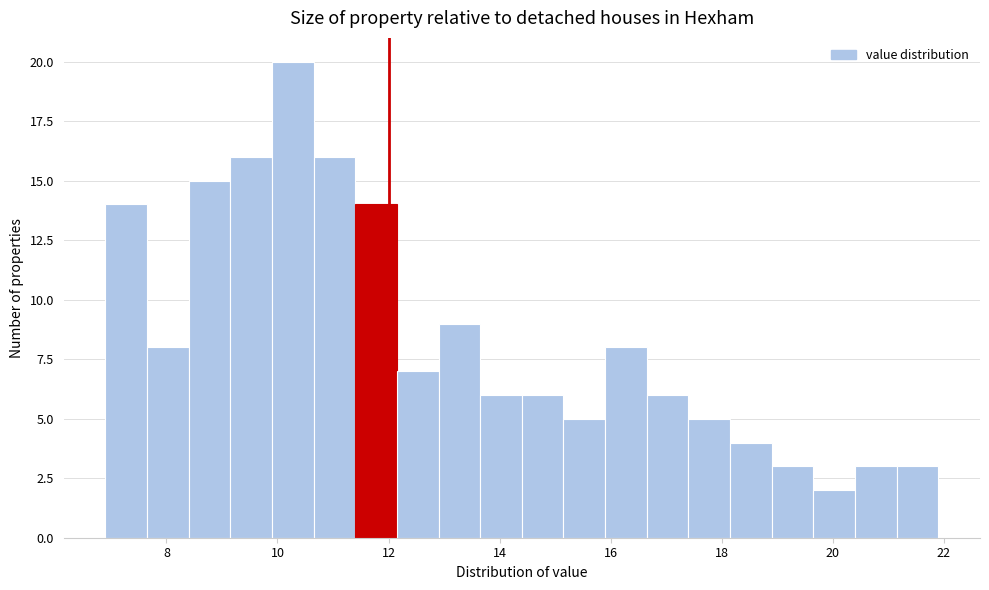

Around what value on the x-axis is the tallest bar? Give the approximate position of its centre, as read against the axis.

10.2